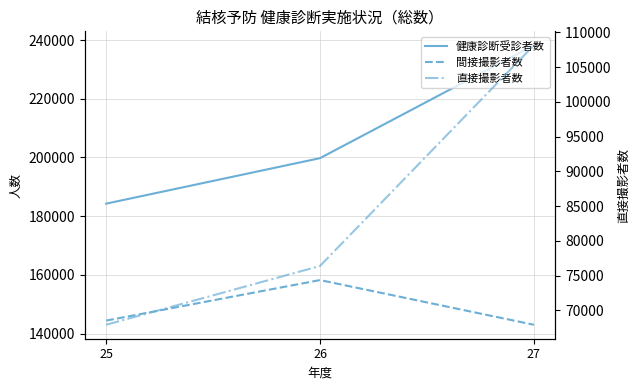

Reading left to right, transcribe all the data shown in this chart.

健康診断受診者数: 25=184261	26=199757	27=238203
間接撮影者数: 25=144428	26=158226	27=143008
直接撮影者数: 25=67923	26=76380	27=108131